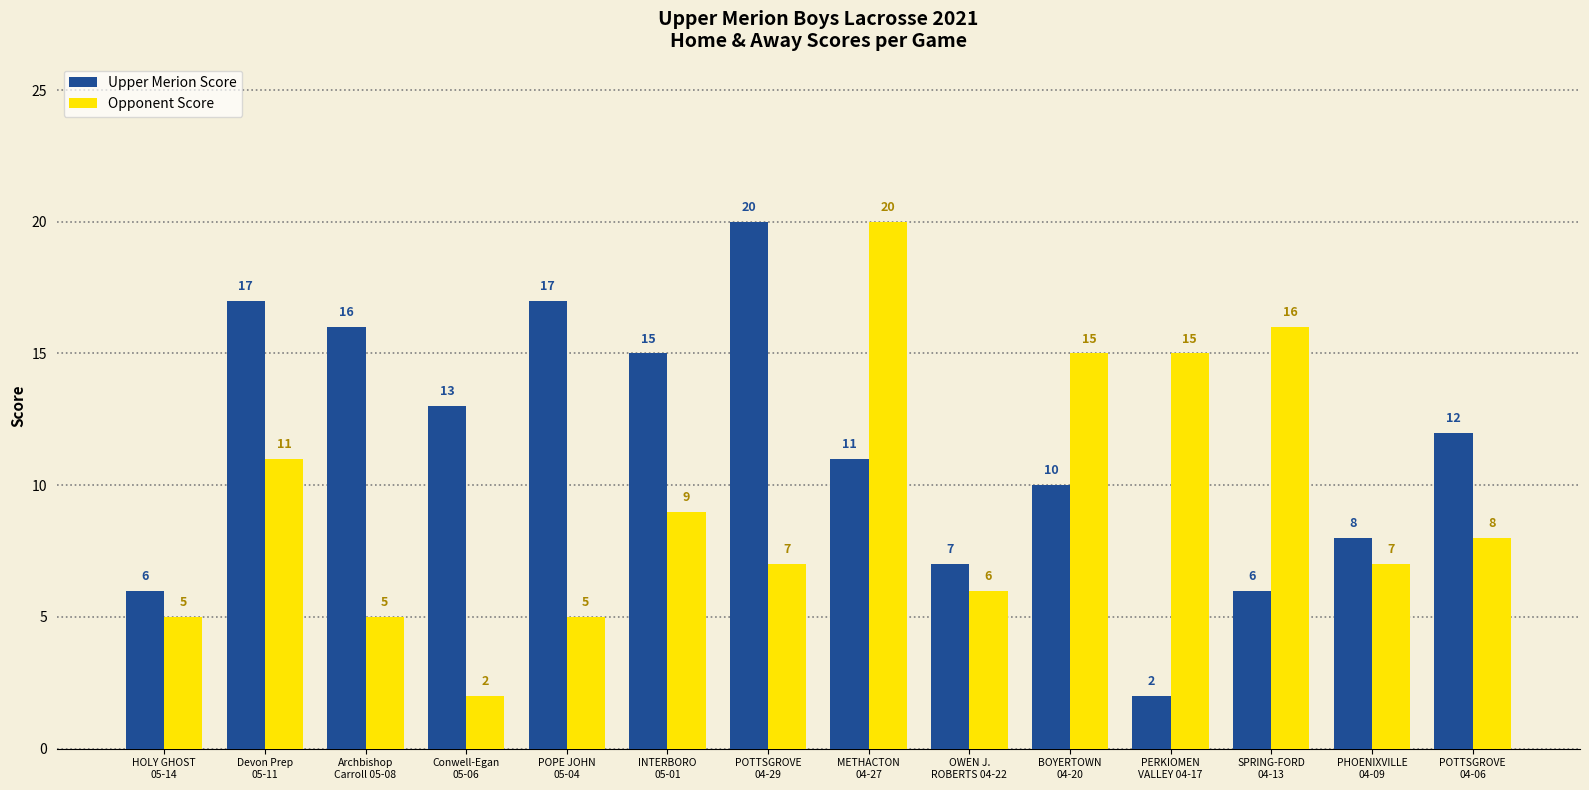

What is the sum of all Opponent Score values?

131